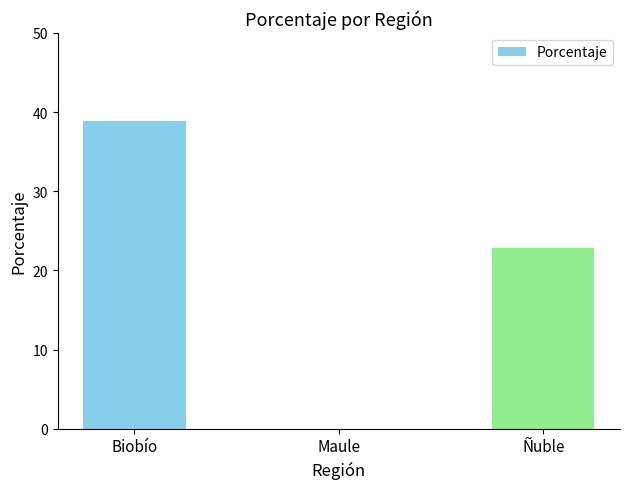

What is the sum of all values?

61.8